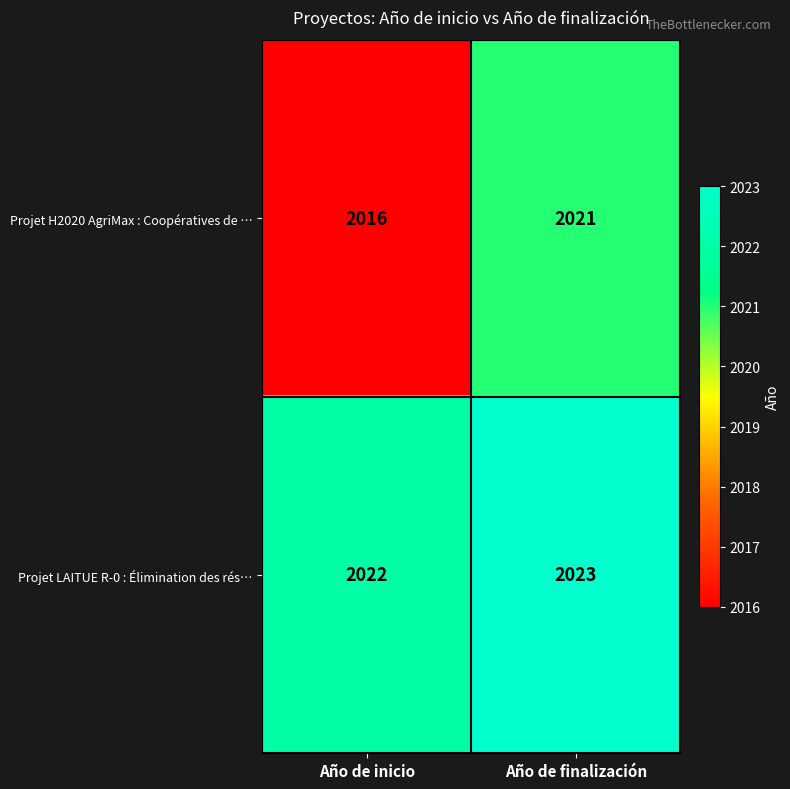

What is the total value across all series at Año de finalización?

4044